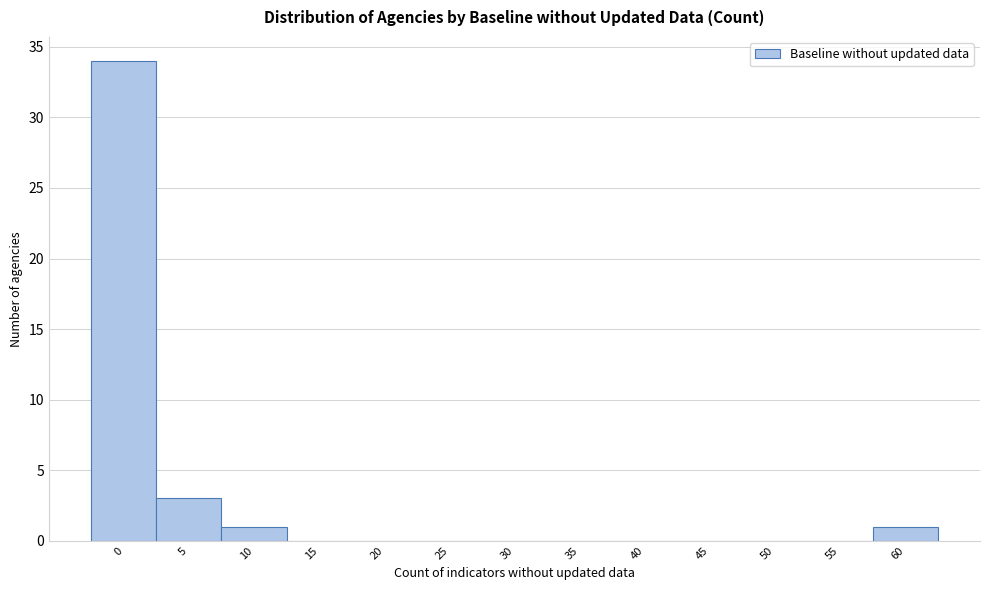

Reading left to right, extract all data points from this chart.

0=34	5=3	10=1	15=0	20=0	25=0	30=0	35=0	40=0	45=0	50=0	55=0	60=1